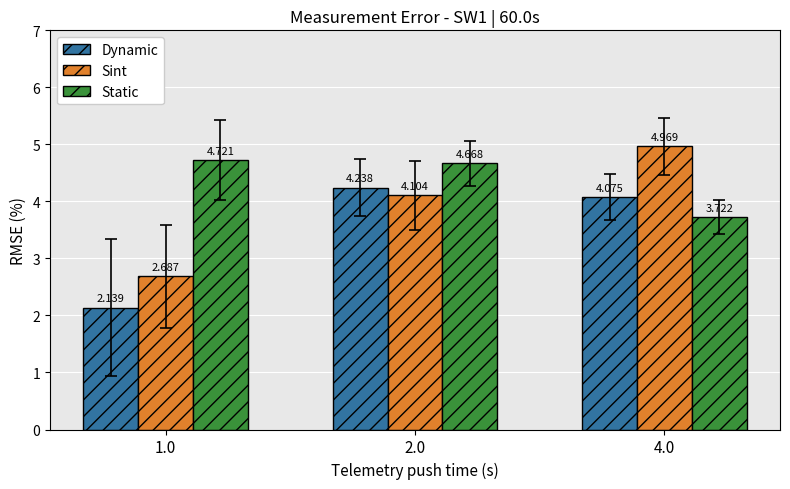

What is the total value across all series at 4.0?

12.8